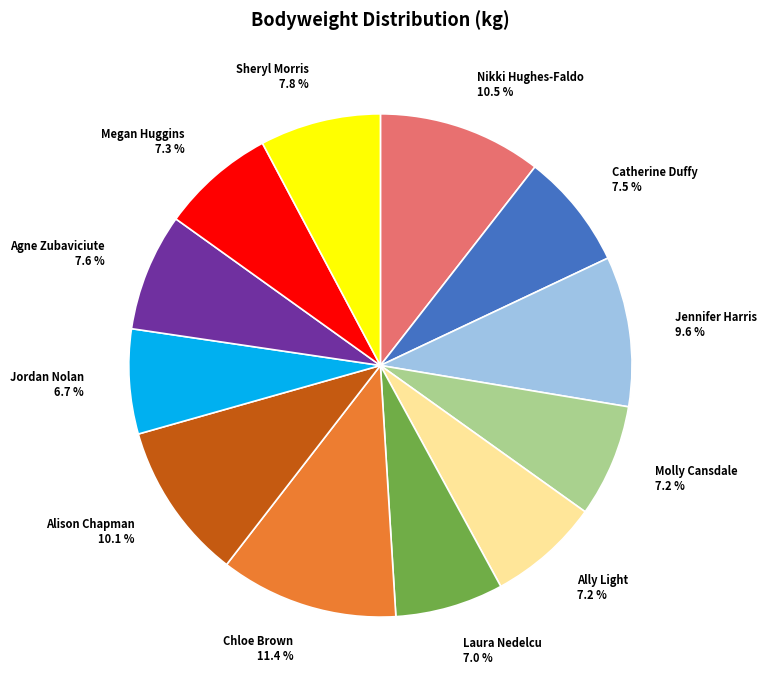

Does any single category account for the majority?

No